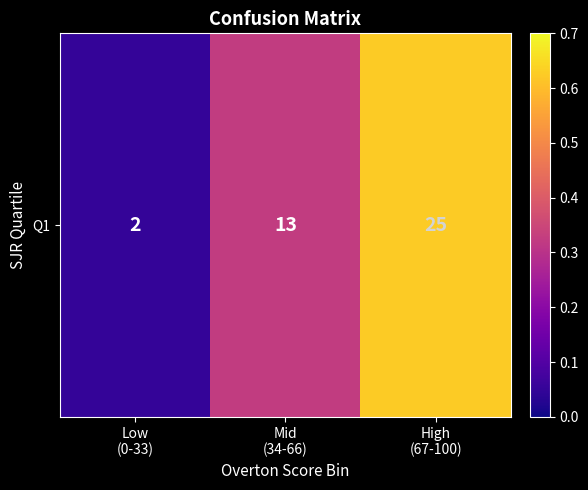

Reading left to right, transcribe all the data shown in this chart.

0.1	0.3	0.6